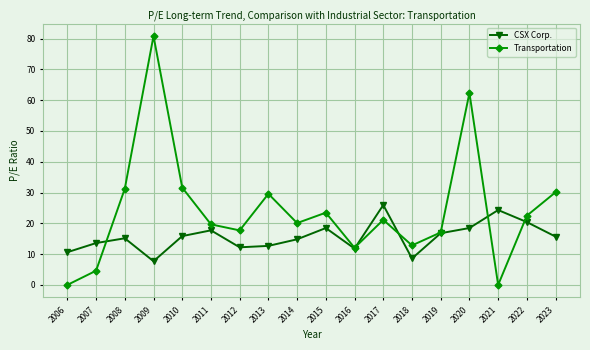

Which series ends up on top after the final intersection of Transportation and CSX Corp.?

Transportation